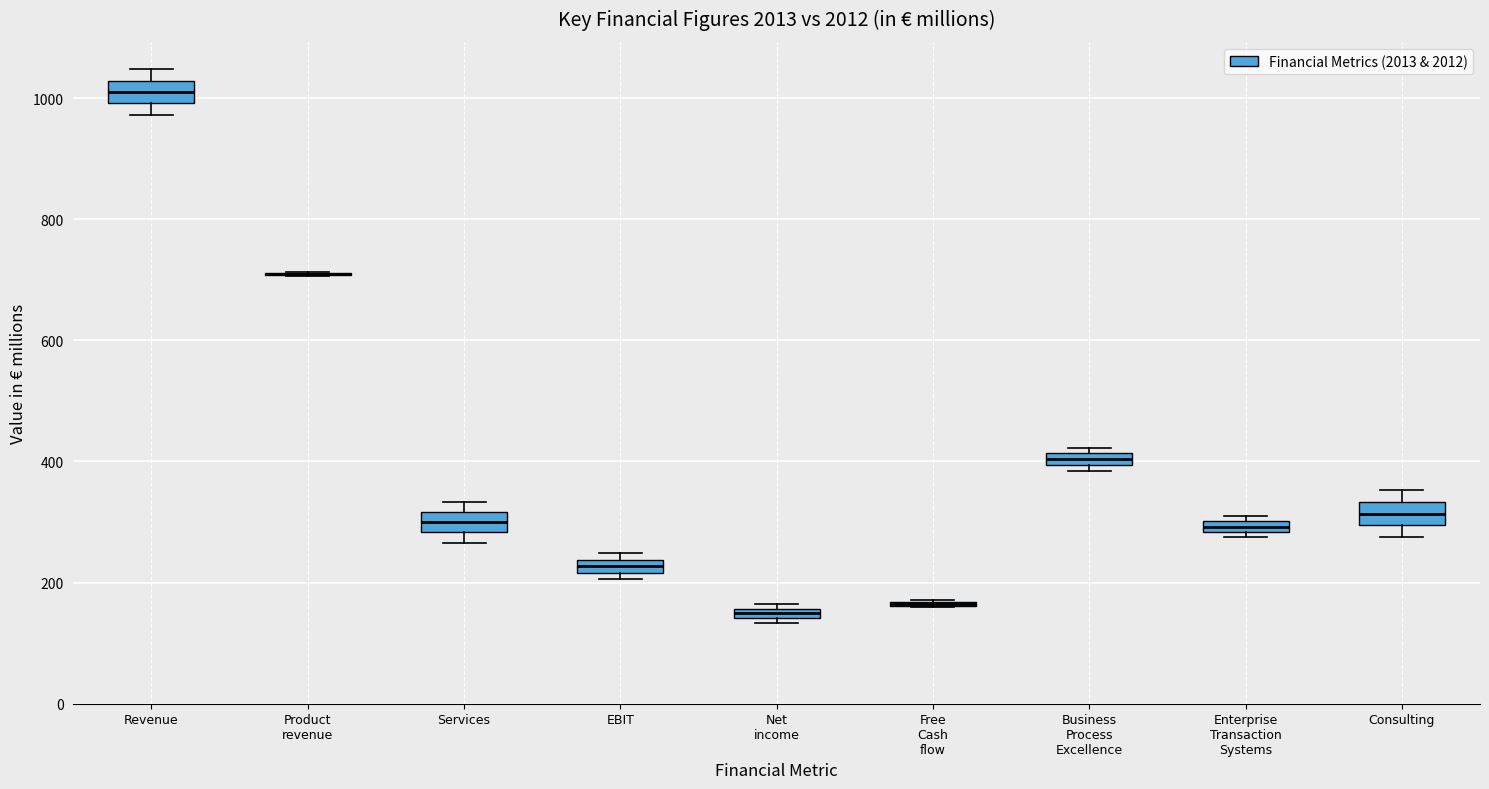

Where is the upper edge of the box for Enterprise Transaction Systems on the y-axis? The values are not printed on the chart, so give them approximately, as read against the axis.

300